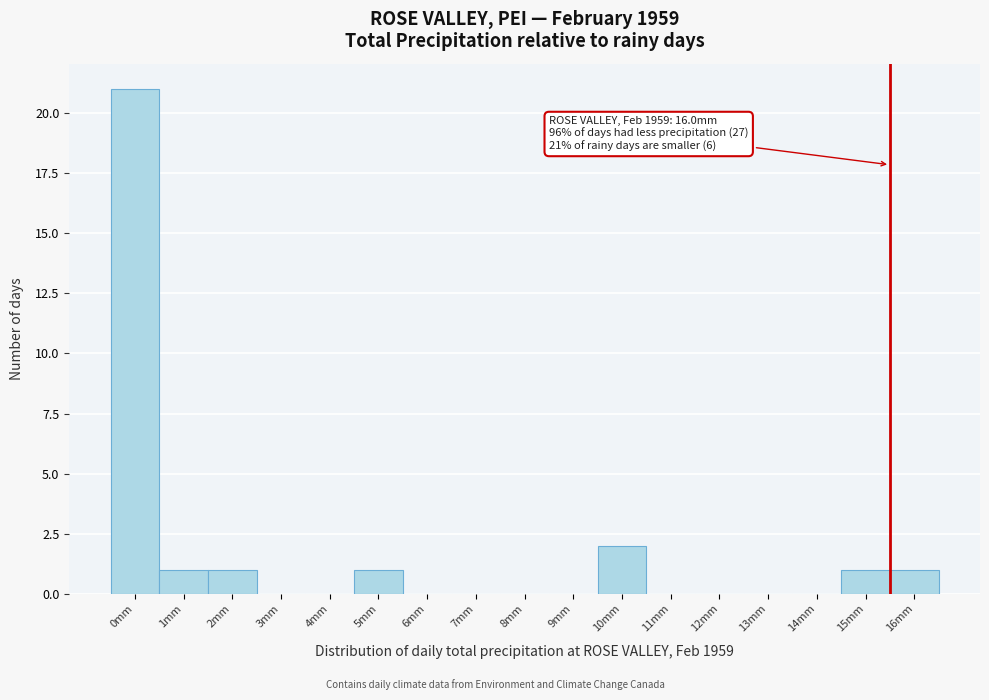

Reading right to left, list all the values displayed in this chart.

16mm=1	15mm=1	14mm=0	13mm=0	12mm=0	11mm=0	10mm=2	9mm=0	8mm=0	7mm=0	6mm=0	5mm=1	4mm=0	3mm=0	2mm=1	1mm=1	0mm=21